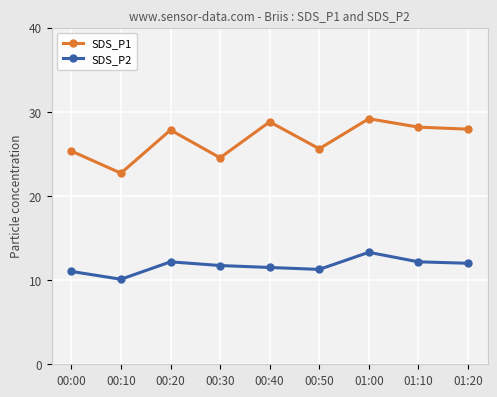

True or false: SDS_P2 and SDS_P1 cross at least once.

False